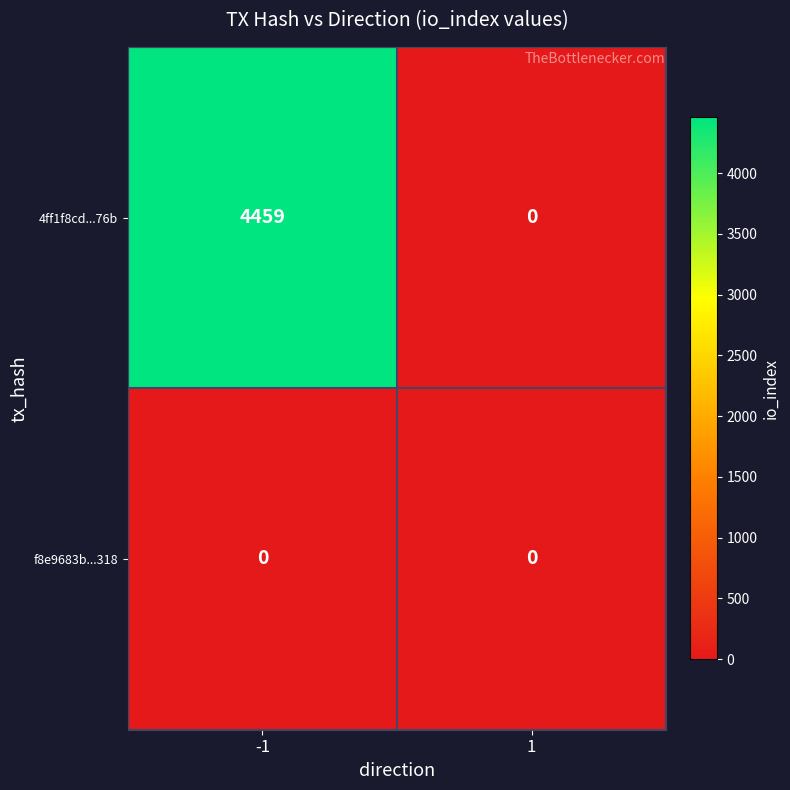

Which series has the largest total across all categories?

4ff1f8cd...76b